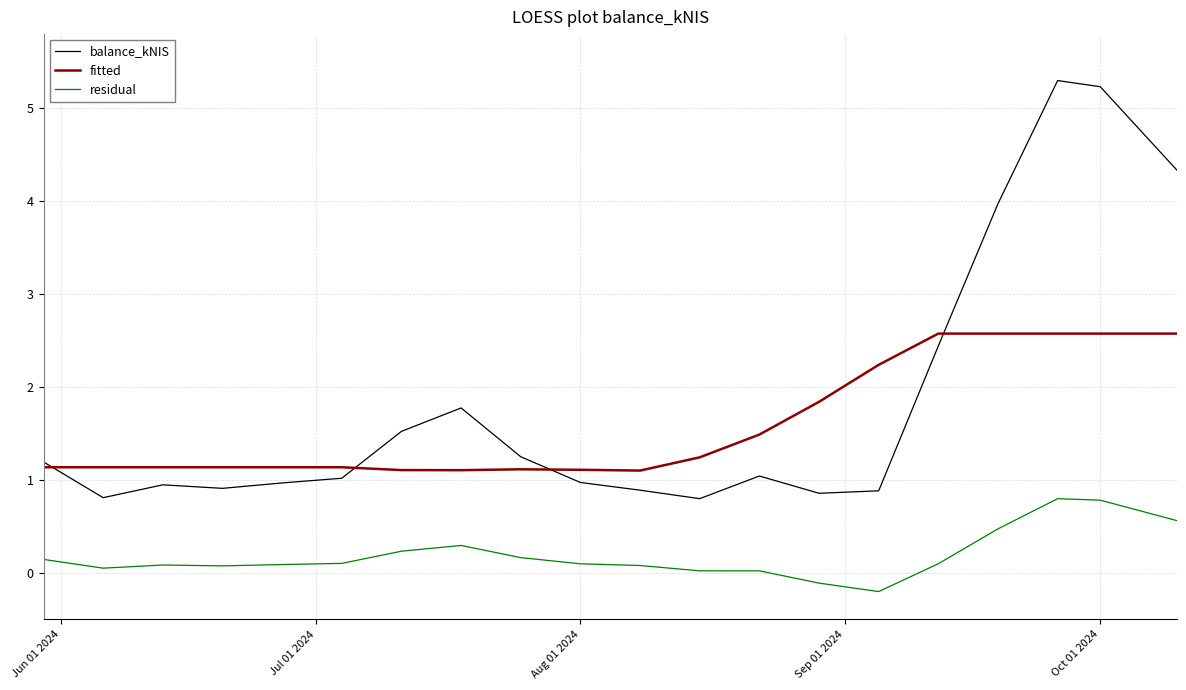

Which series has the widest spread of values?

balance_kNIS